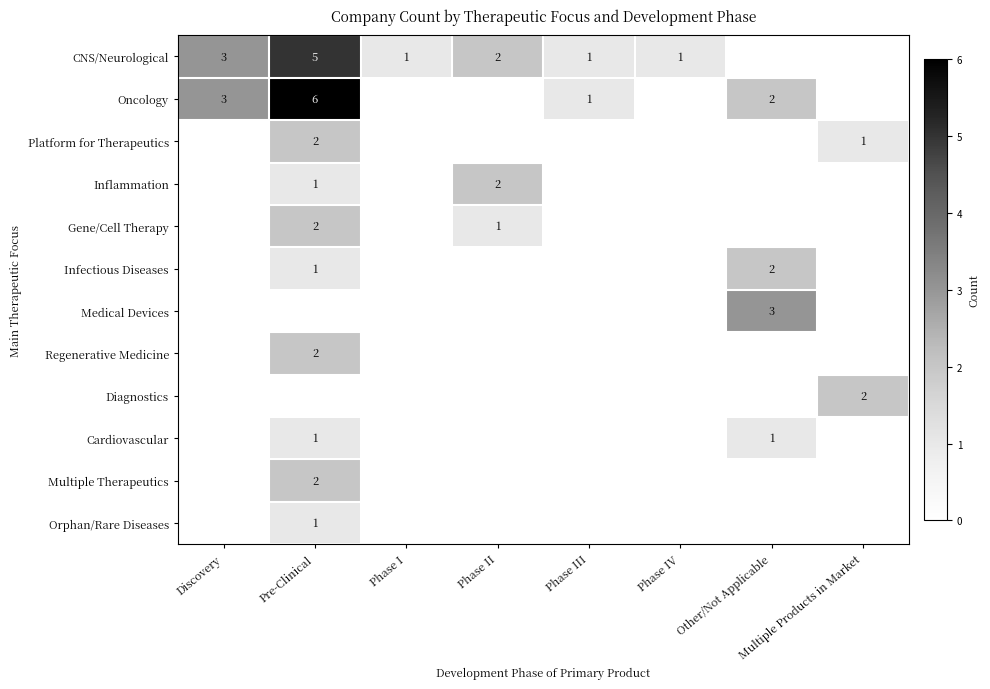

Is it true that CNS/Neurological equals 1 at Phase III?

True